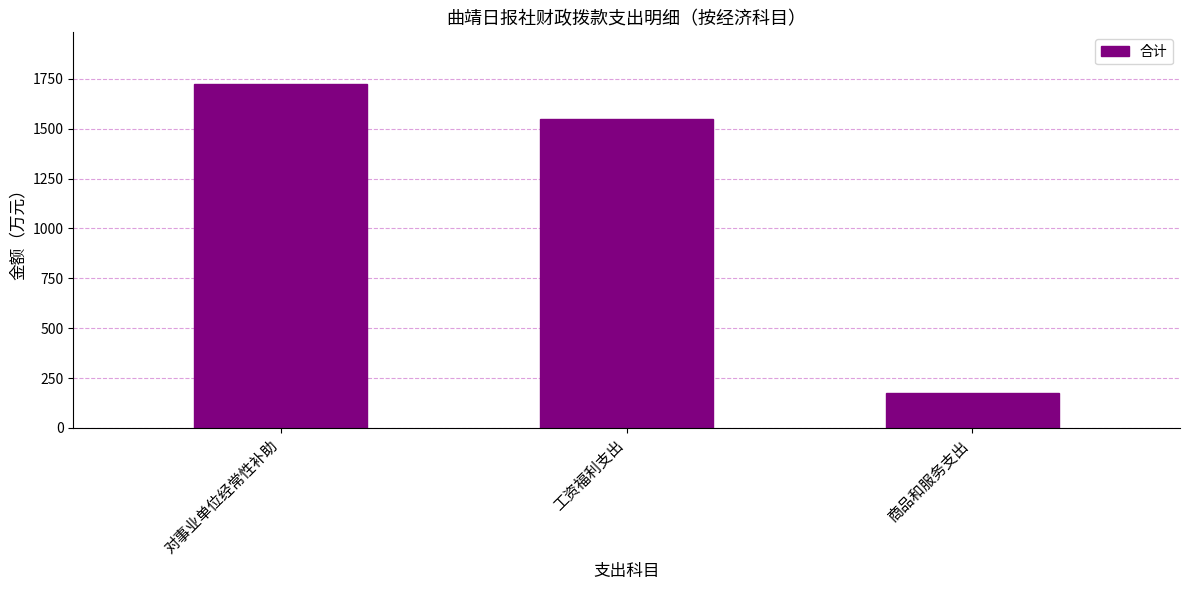

Read the value at 对事业单位经常性补助.

1724.4